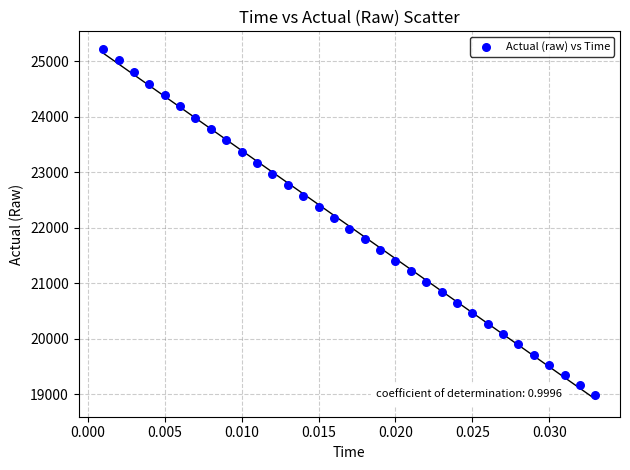

What is the range of Y values (max minus min)?

6243.0